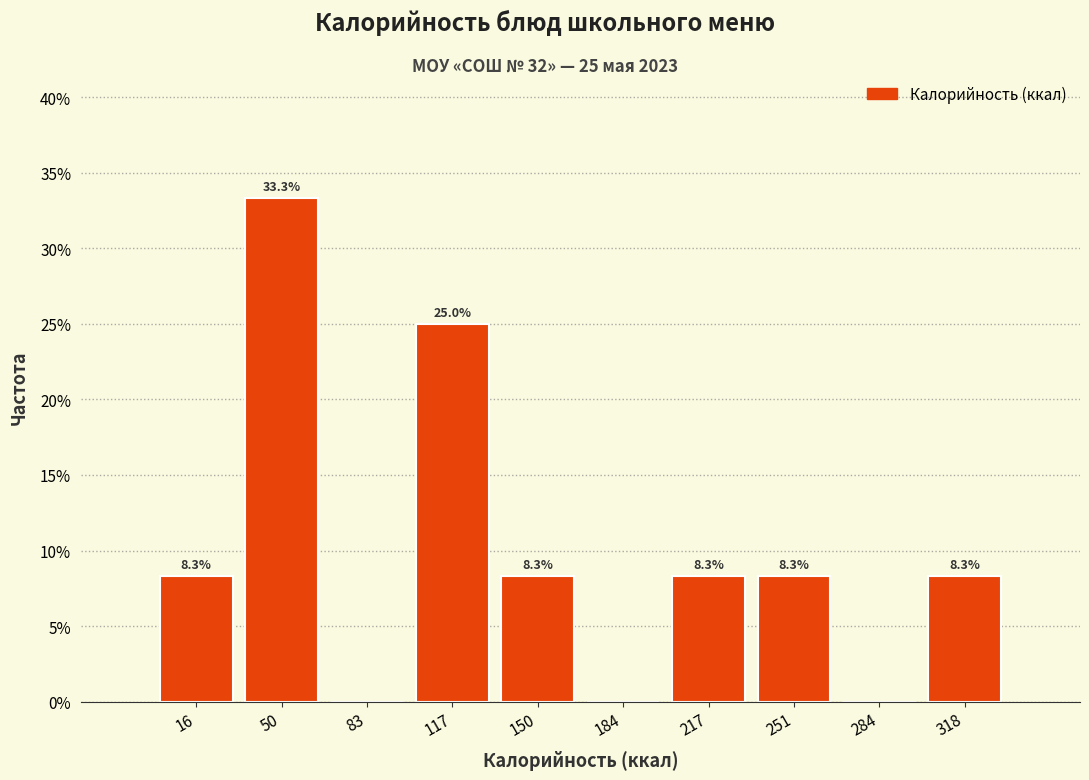

Which range on the x-axis has the tallest bar?

35 to 65